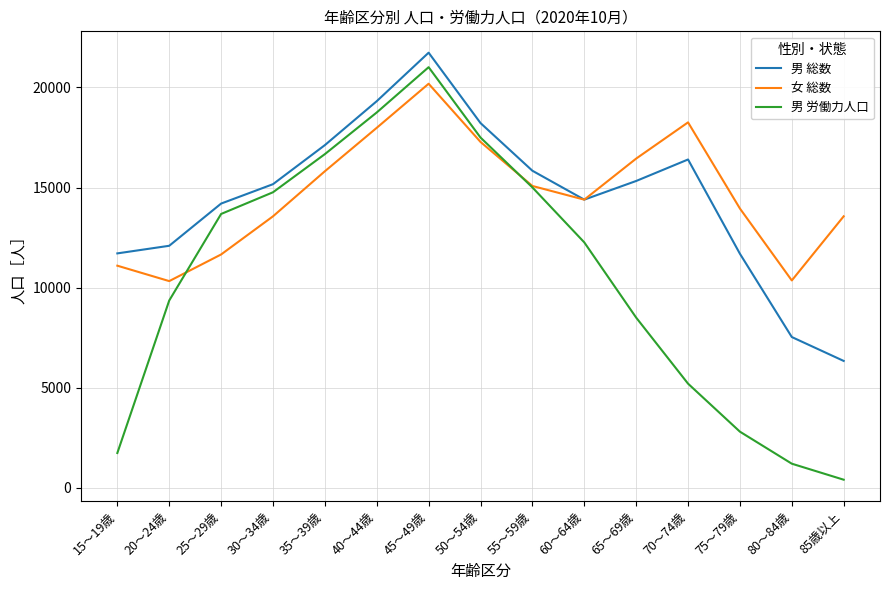

What is the difference between the 女 総数 values at 25～29歳 and 50～54歳?

5623